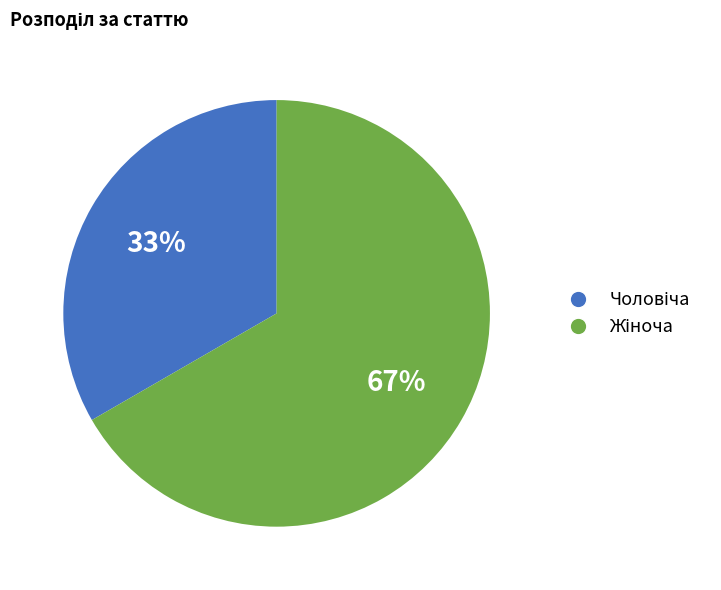

Is there any slice that represents more than half of the pie?

Yes